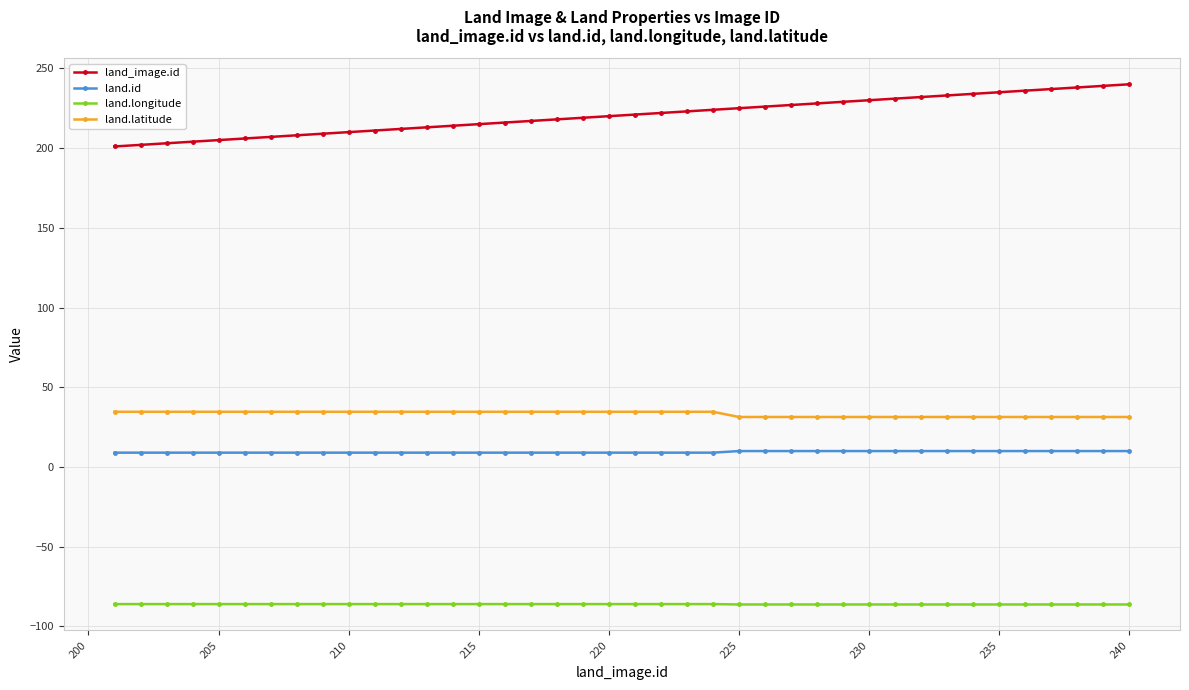

What is the lowest value of the land_image.id series?

201.0